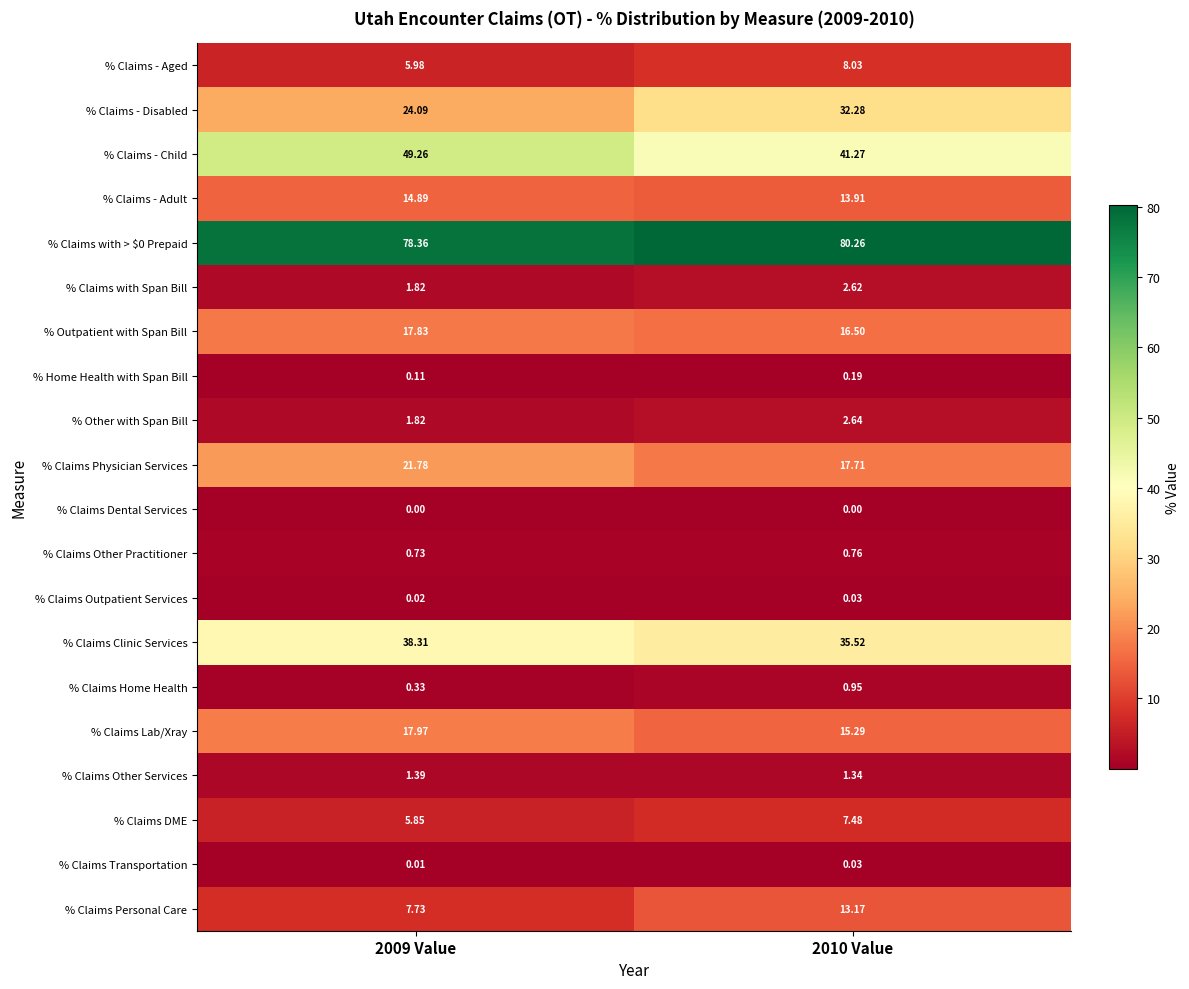

What is the spread (max minus min) of values at 2009 Value?

78.4